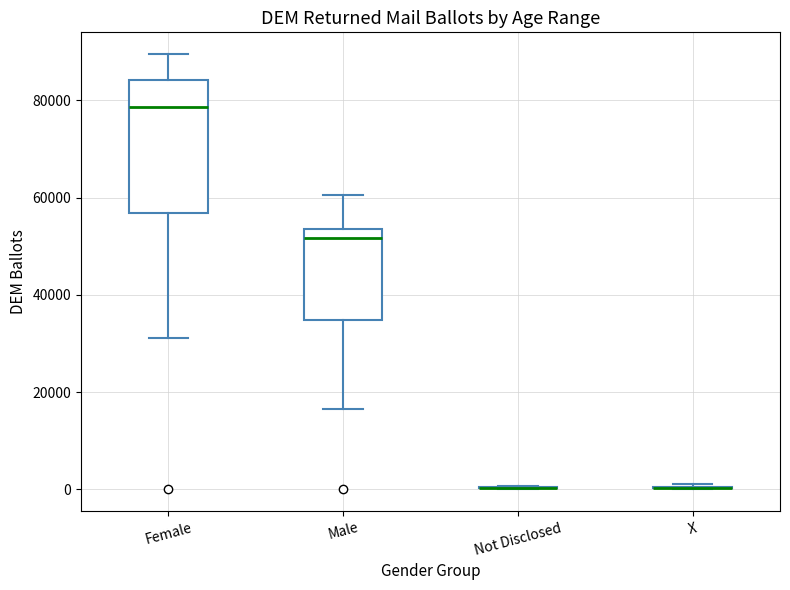

Which box is the tallest, from its lower edge to its upper edge?

Female